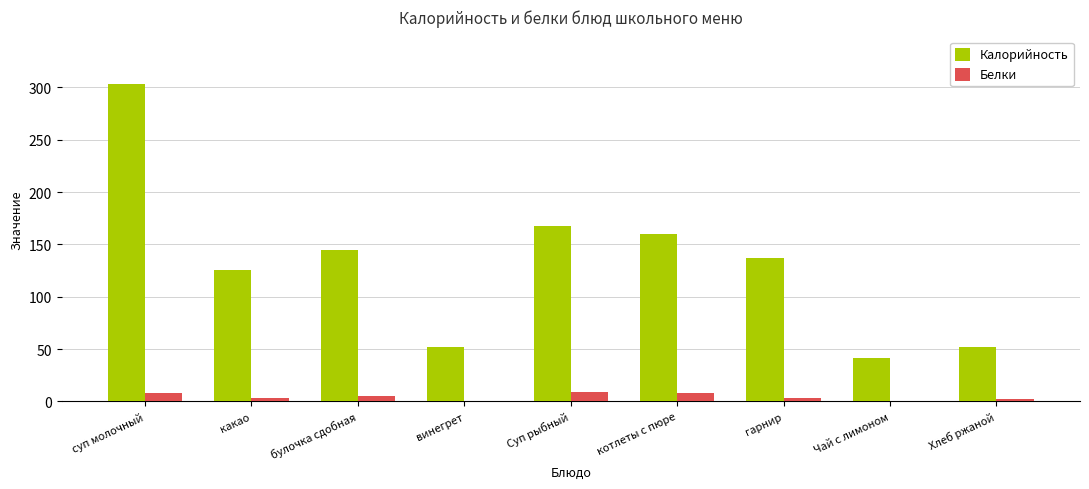

Does the chart contain stacked bars?

No